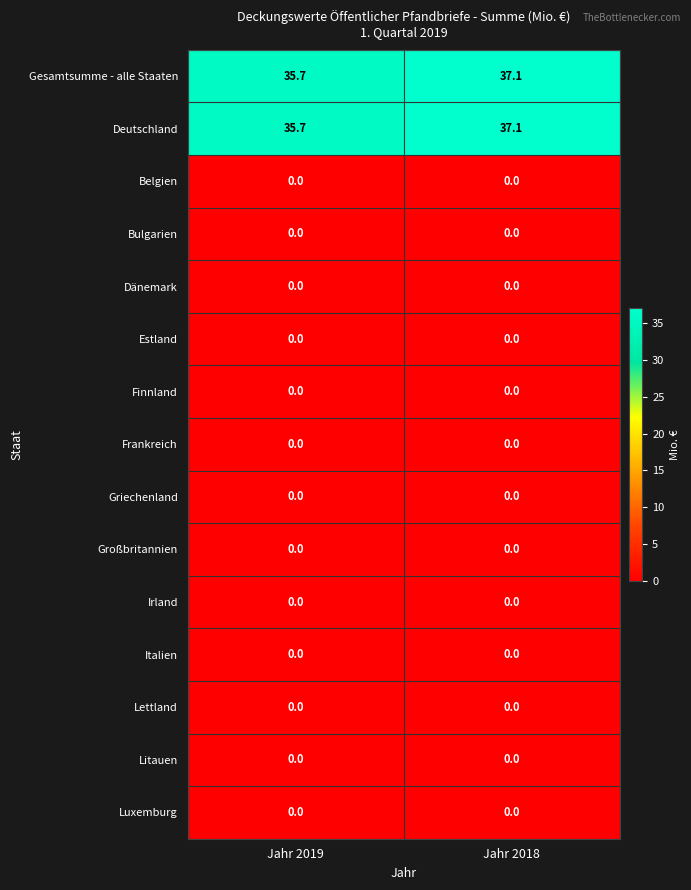

The value of Deutschland at Jahr 2019 is 62.3. True or false?

False